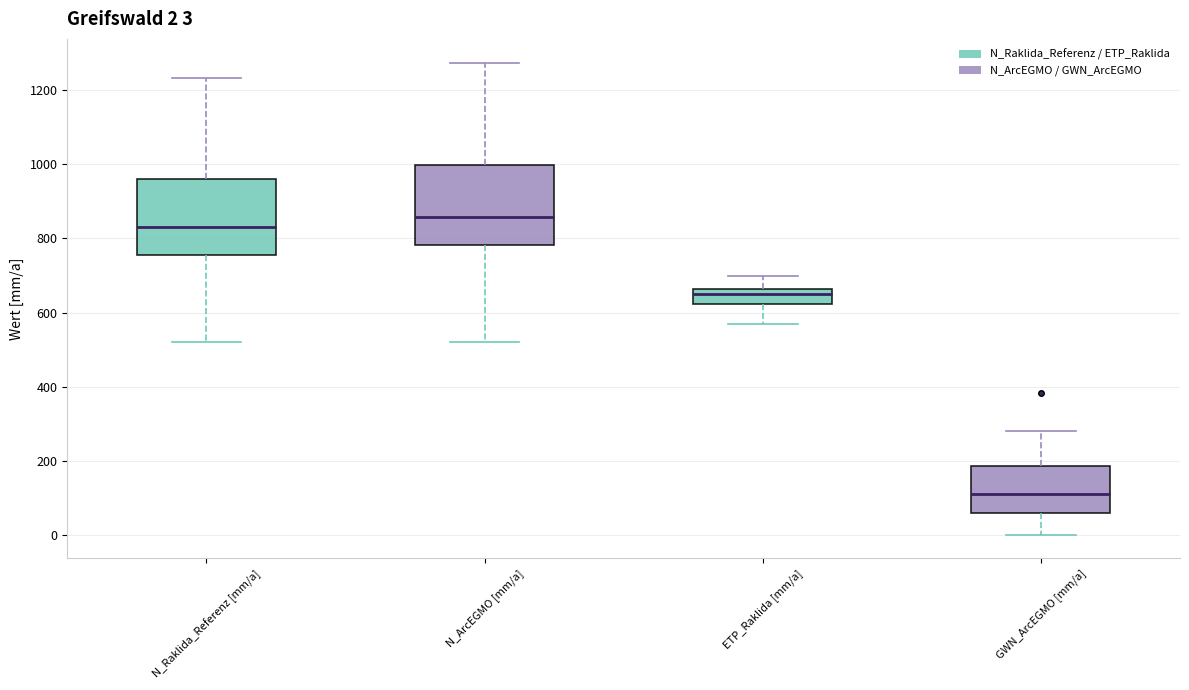

Which box has the highest median line?

N_ArcEGMO [mm/a]